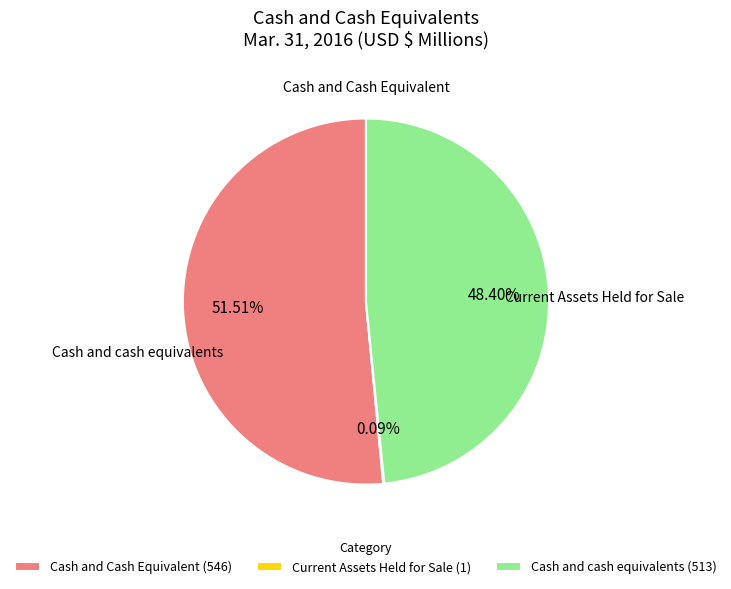

Is Cash and Cash Equivalent (546) the majority of the pie?

Yes